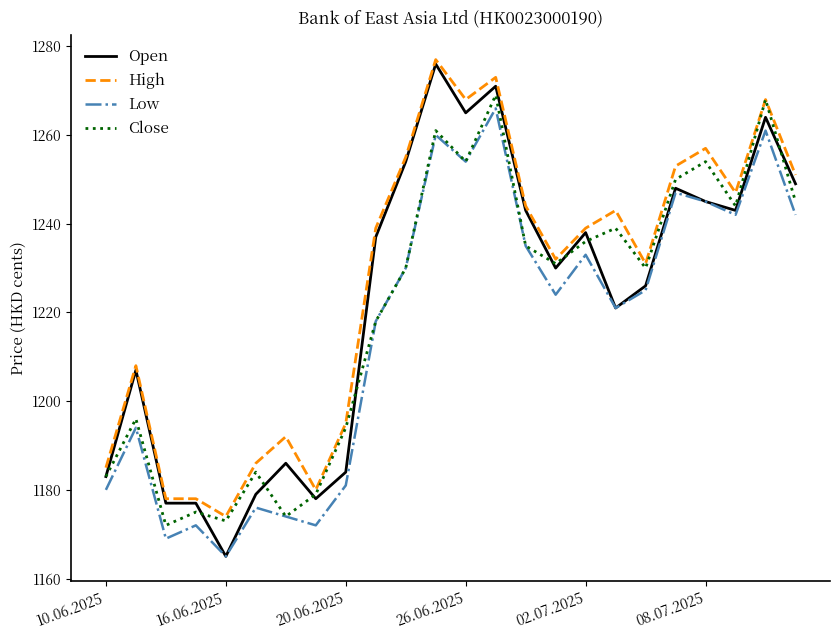

What is the highest value of the Close series?

1269